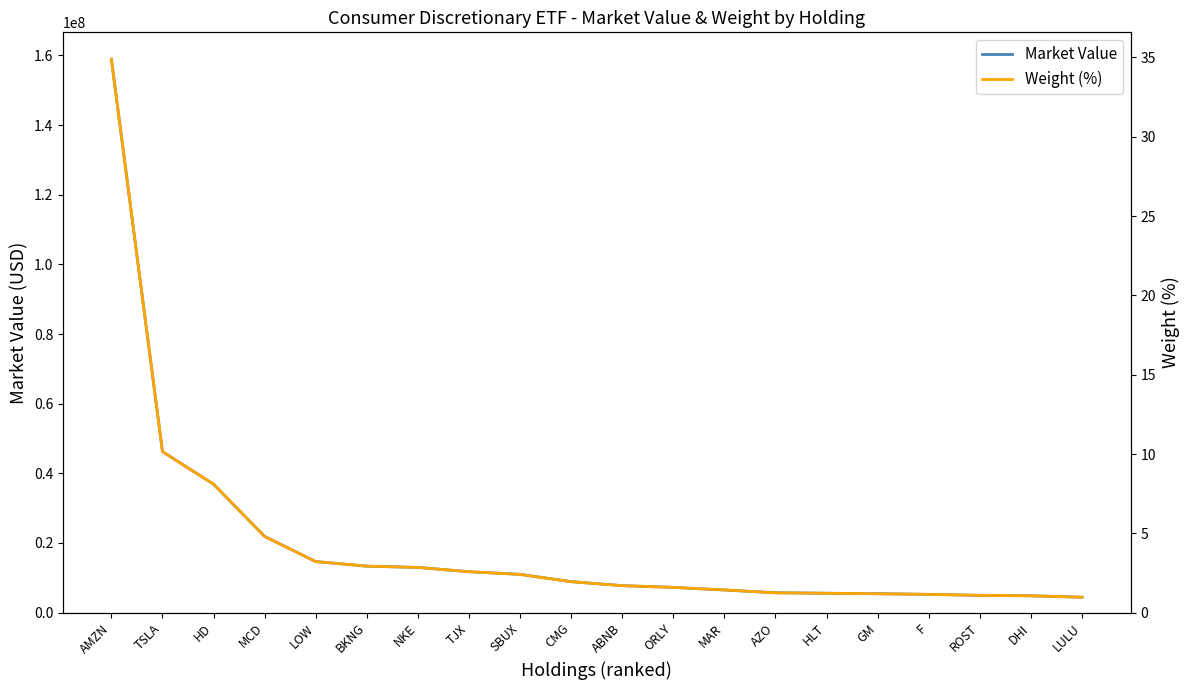

Which series changed the most between NKE and ABNB?

Market Value